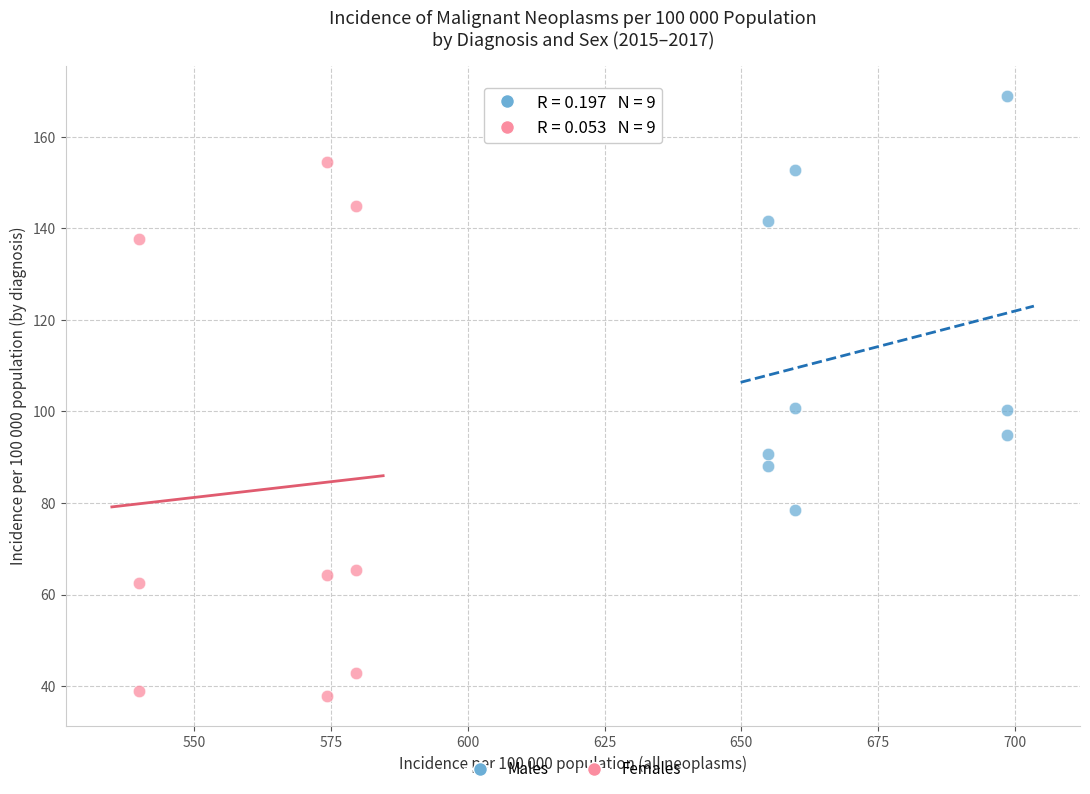

Which series reaches the minimum Y coordinate?

Females